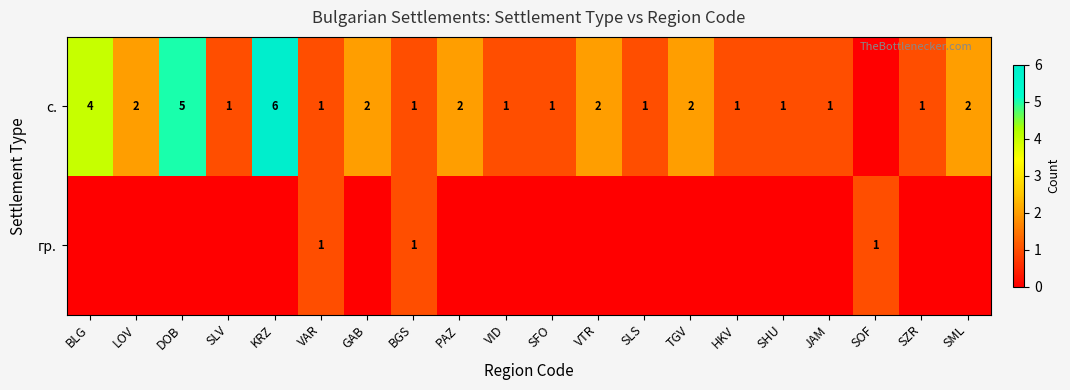

The с. series shows 1 at VID. True or false?

True